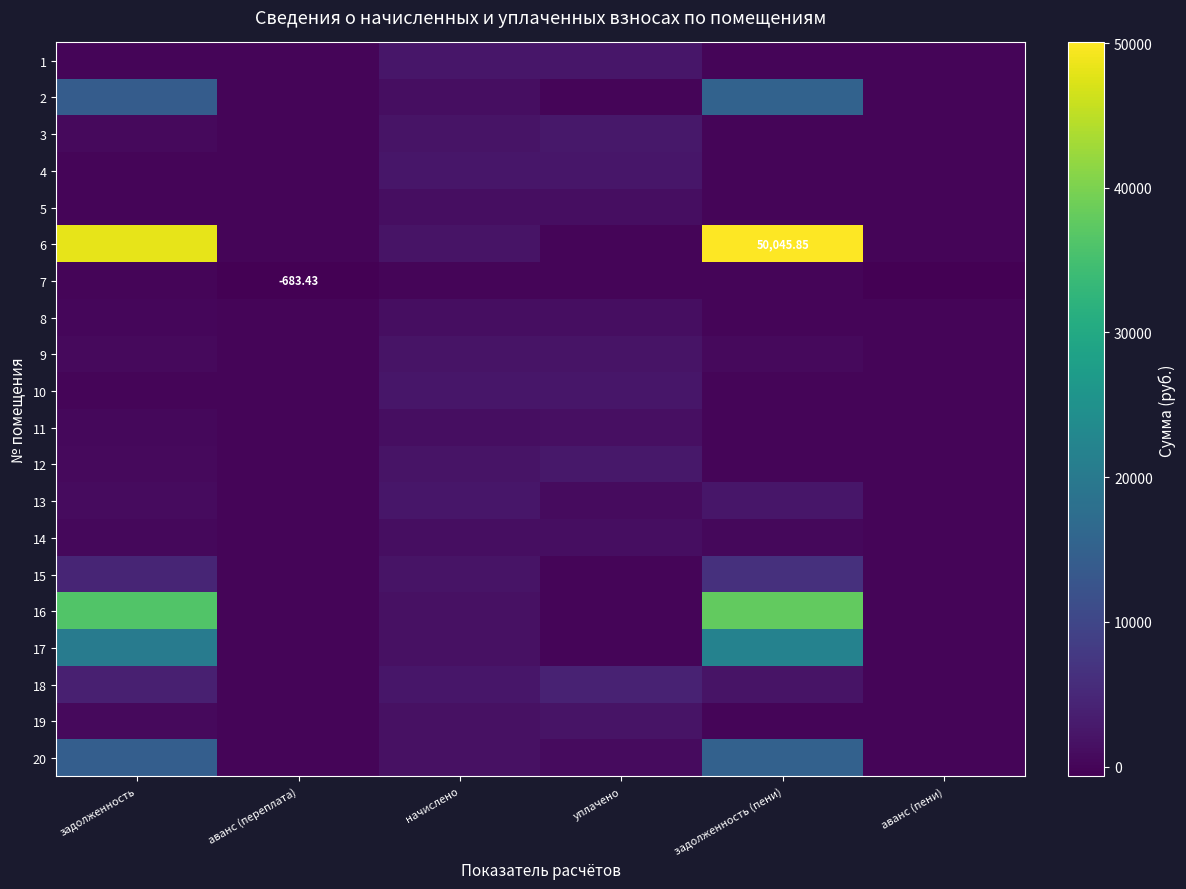

Which series has the largest total across all categories?

6